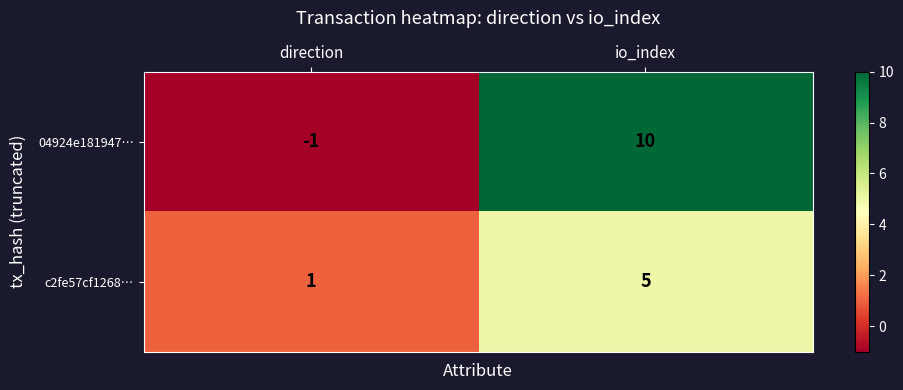

At which category does the chart reach its peak across all series?

io_index